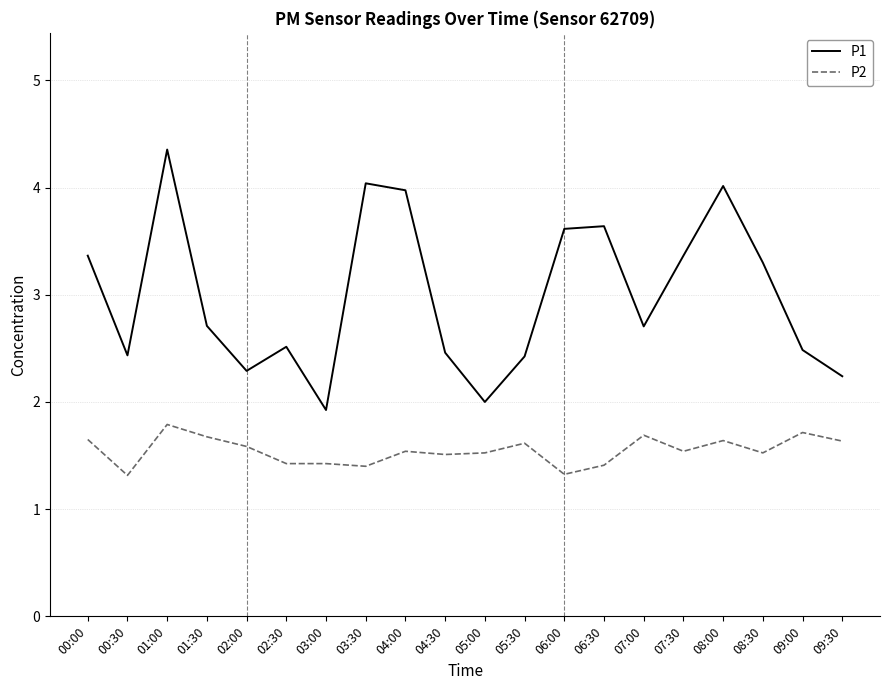

Is this an area chart (filled region under the line)?

No